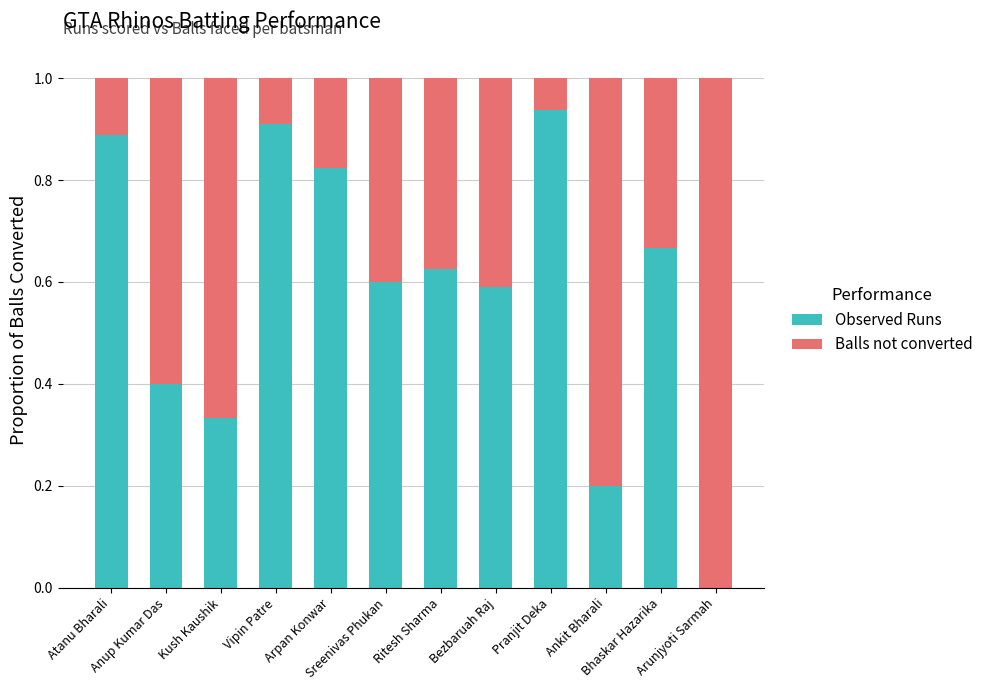

What is the sum of the Observed Runs values at Ritesh Sharma and Anup Kumar Das?

1.0